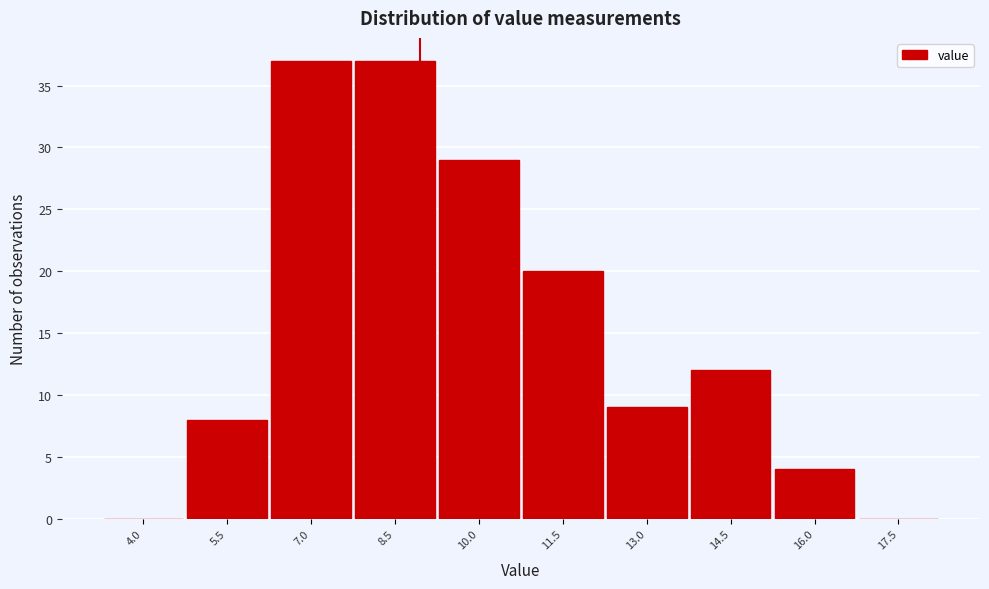

Reading left to right, list all the values displayed in this chart.

4.0=0	5.5=8	7.0=37	8.5=37	10.0=29	11.5=20	13.0=9	14.5=12	16.0=4	17.5=0